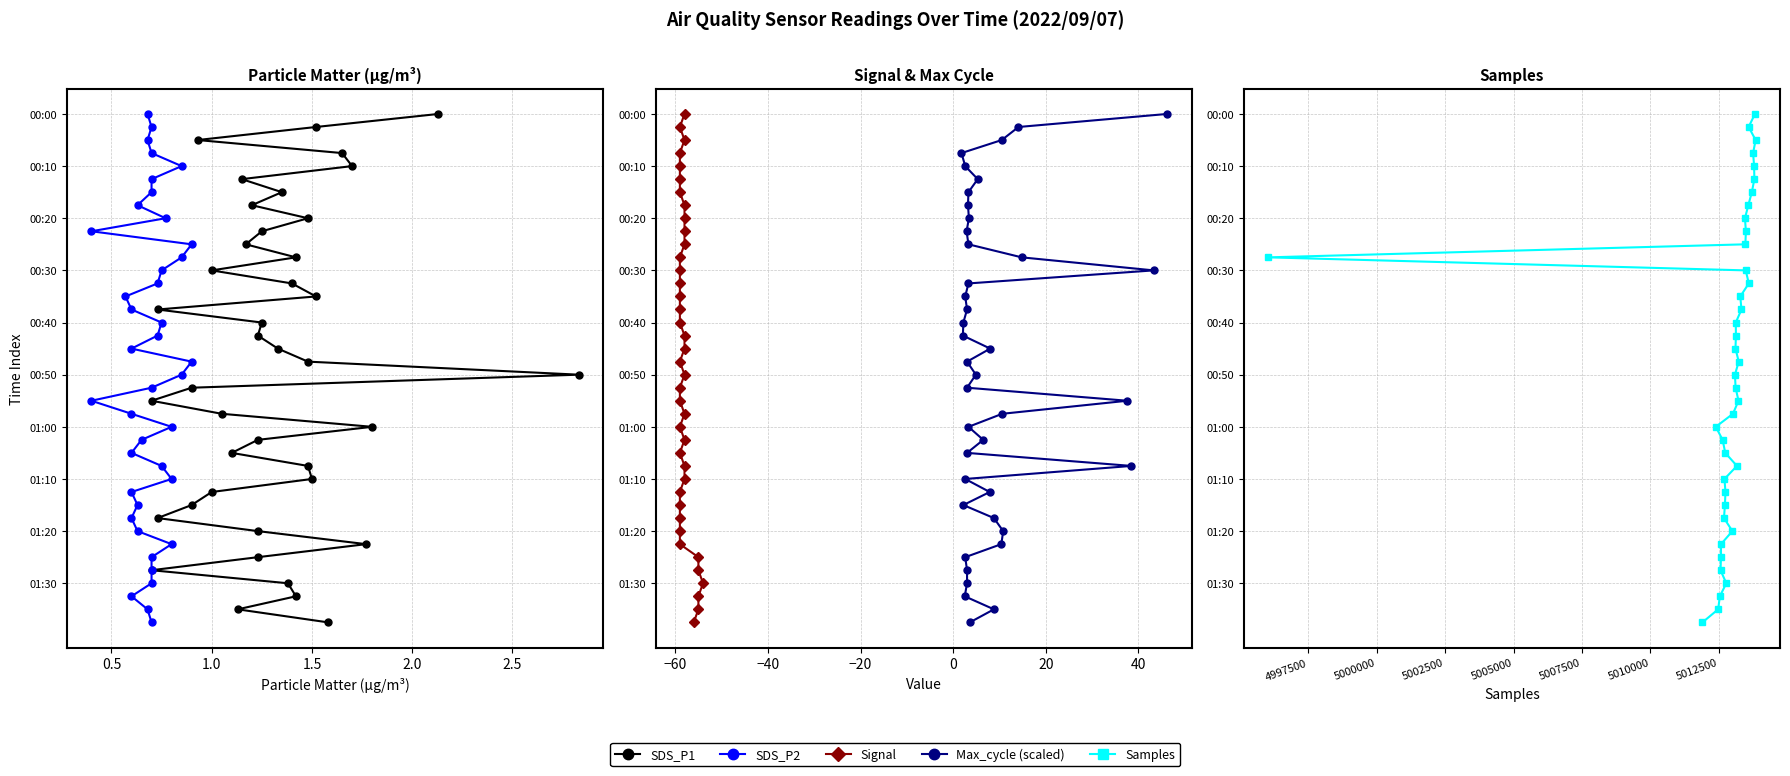

Is the value of SDS_P1 at 34 greater than the value of Signal at 23?

Yes